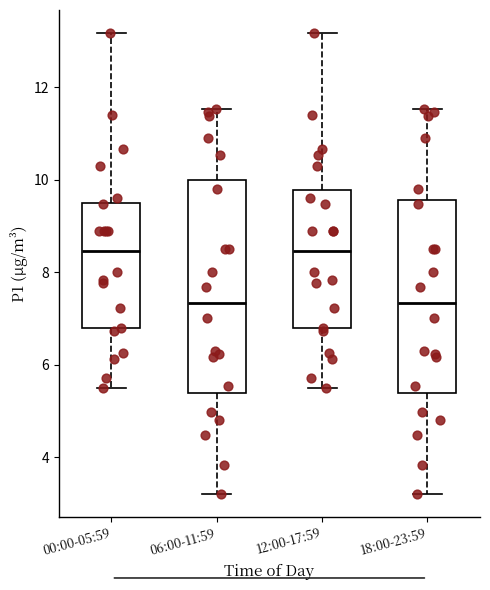

Reading left to right, transcribe this box plot: for each box, give where its median line is, the range the box spans, and where its two whiskers end, as read against the y-axis. The values are not printed on the chart, so give them approximately, as read against the axis.

00:00-05:59: median 8.4, box 6.8 to 9.6, whiskers 5.6 to 13.2
06:00-11:59: median 7.4, box 5.4 to 10.0, whiskers 3.2 to 11.6
12:00-17:59: median 8.4, box 6.8 to 9.8, whiskers 5.6 to 13.2
18:00-23:59: median 7.4, box 5.4 to 9.6, whiskers 3.2 to 11.6